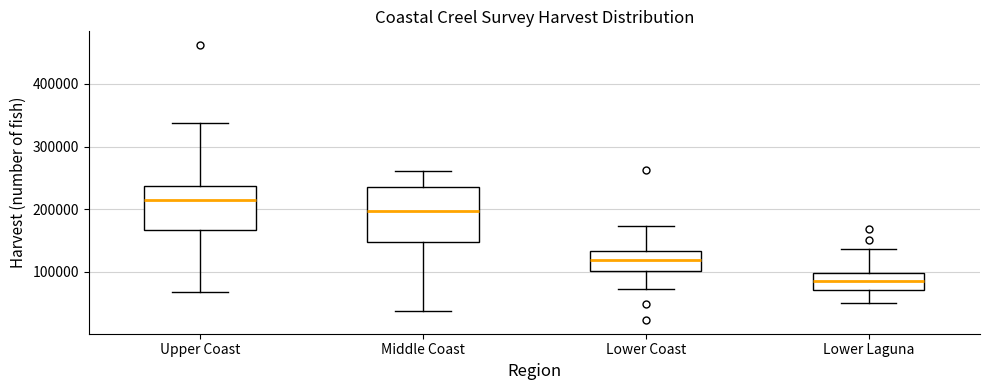

Reading left to right, read every box against the y-axis: the position of its median line, the range the box covers, and the ends of its whiskers. The values are not printed on the chart, so give them approximately, as read against the axis.

Upper Coast: median 210000, box 170000 to 240000, whiskers 70000 to 340000
Middle Coast: median 200000, box 150000 to 240000, whiskers 40000 to 260000
Lower Coast: median 120000, box 100000 to 130000, whiskers 70000 to 170000
Lower Laguna: median 90000, box 70000 to 100000, whiskers 50000 to 140000